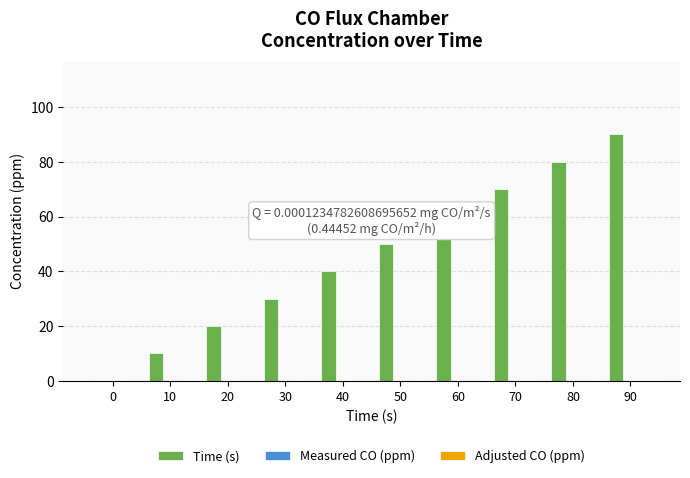

Is it true that the value at 20 is 32?

False